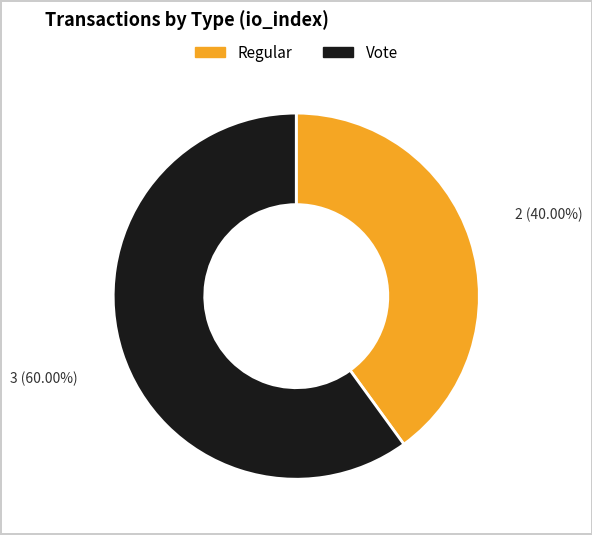

Is there a majority slice in this chart?

Yes